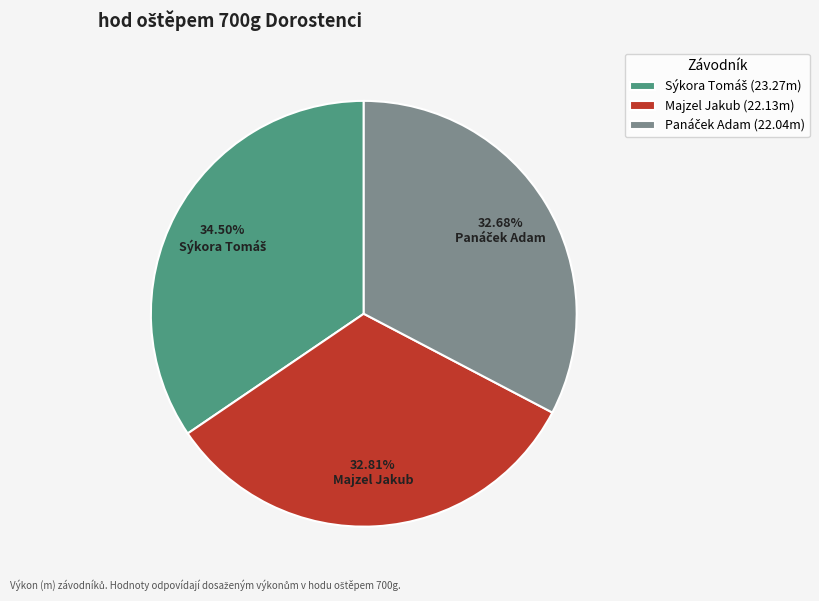

Is there a majority slice in this chart?

No